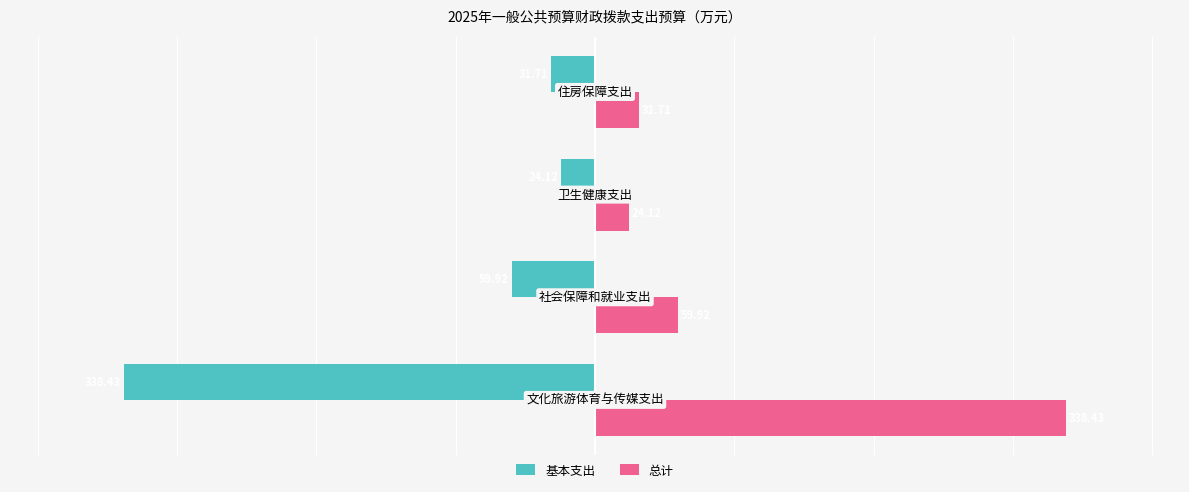

Rank the series by their maximum value, from lowest to highest.

基本支出, 总计